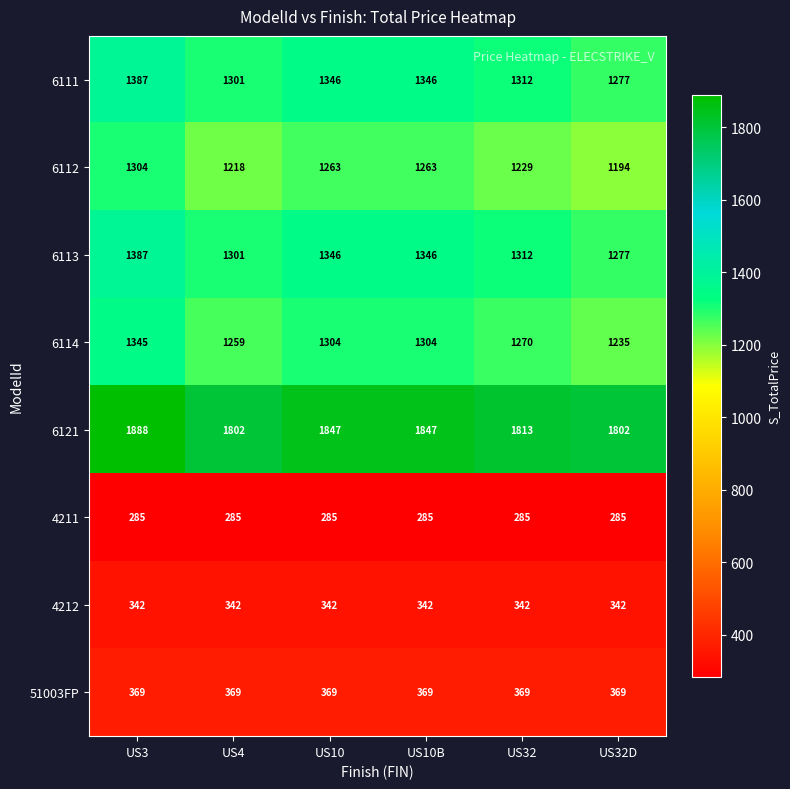

What is the minimum value for 6111?

1277